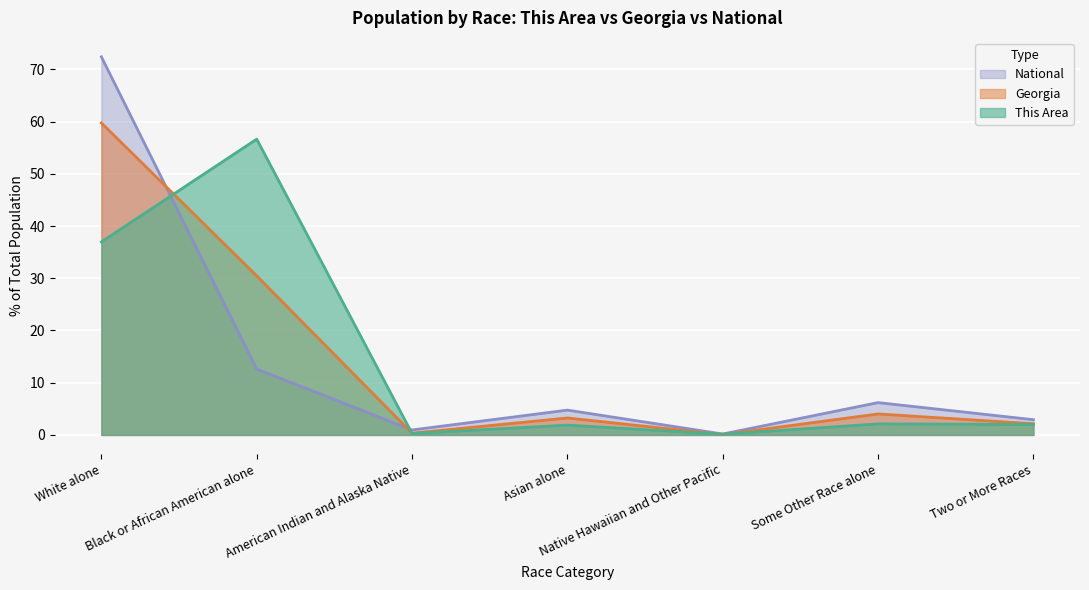

The value of National at Black or African American alone is 8.4. True or false?

False